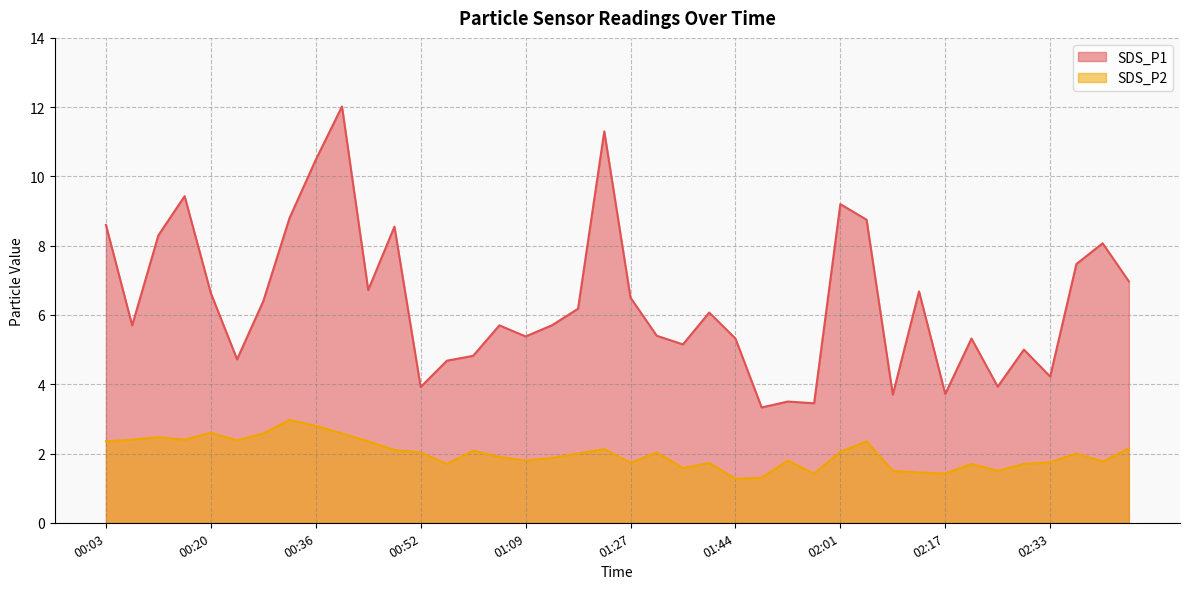

Rank the series by their maximum value, from lowest to highest.

SDS_P2, SDS_P1